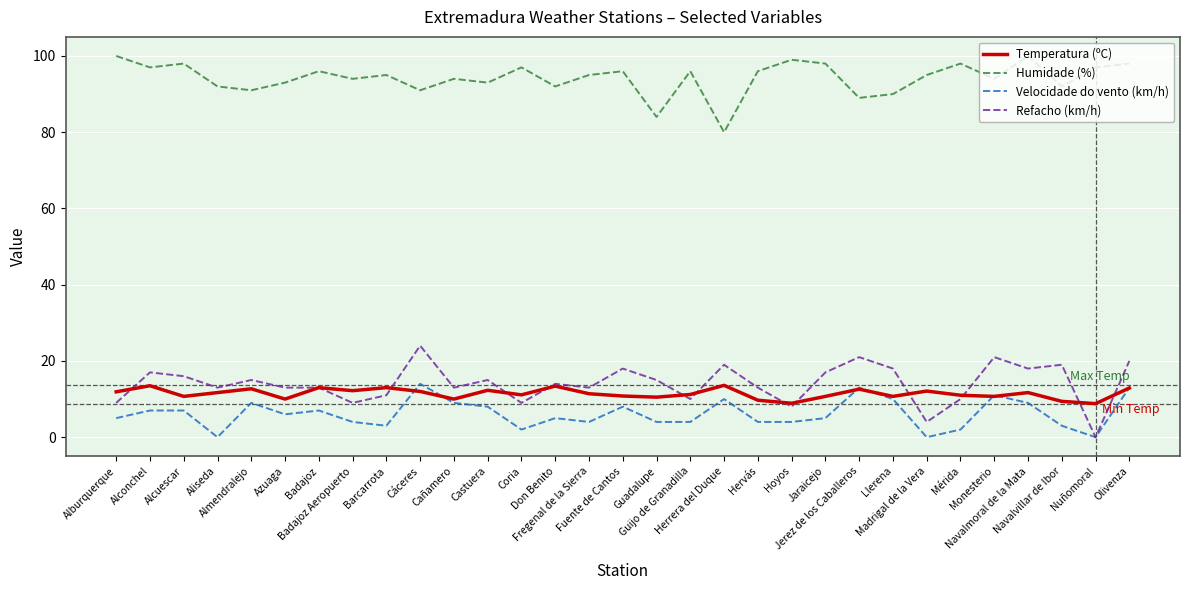

What is the minimum value for Humidade (%)?

80.0